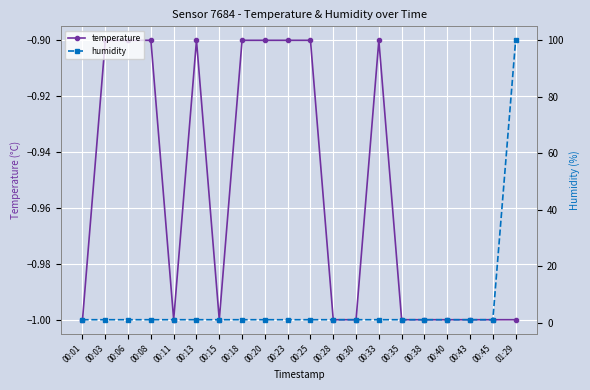

What is the difference between the maximum and second lowest values in the temperature series?

0.1